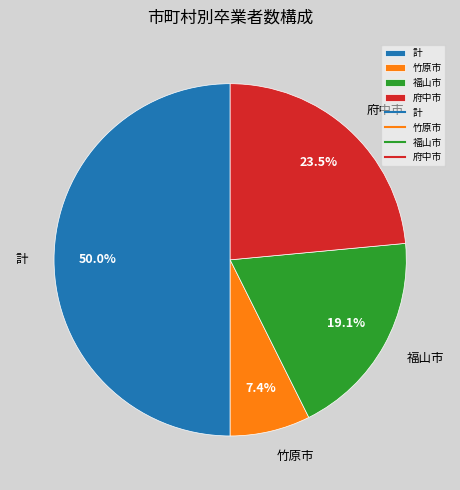

To the nearest percent, what is the combined percentage of 府中市 and 福山市?

43%